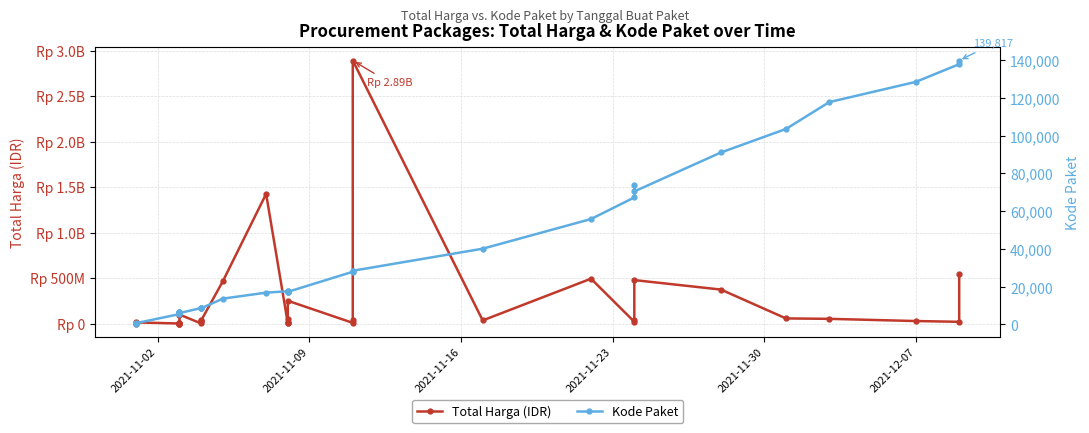

Is this an area chart (filled region under the line)?

No